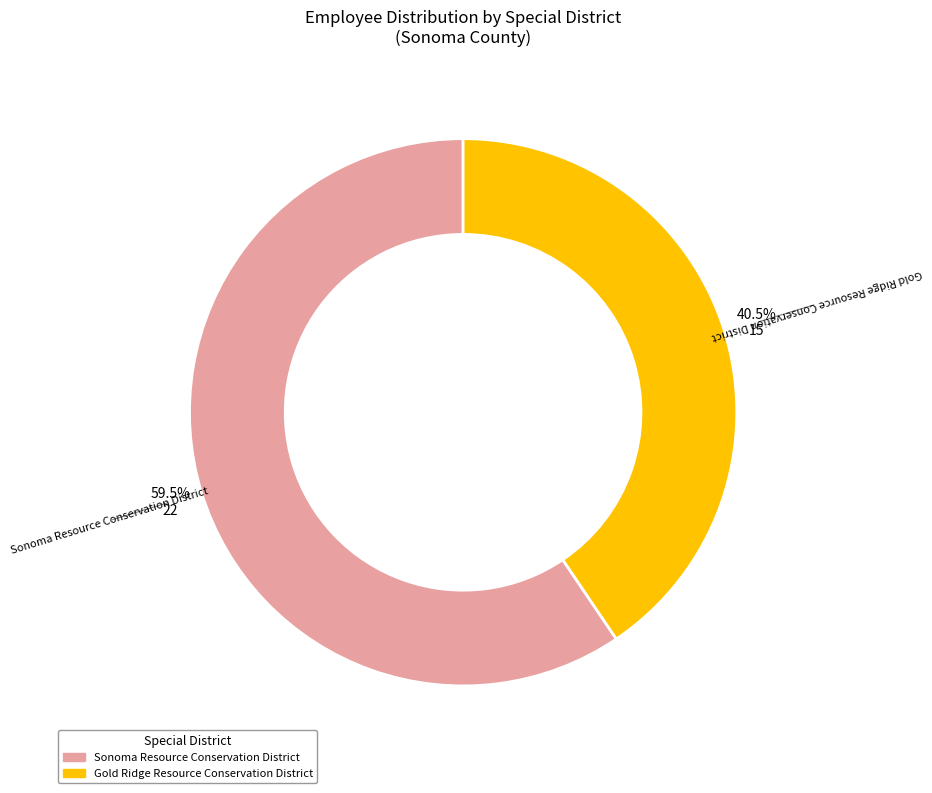

Is it true that Sonoma Resource Conservation District is 65% of the pie?

False